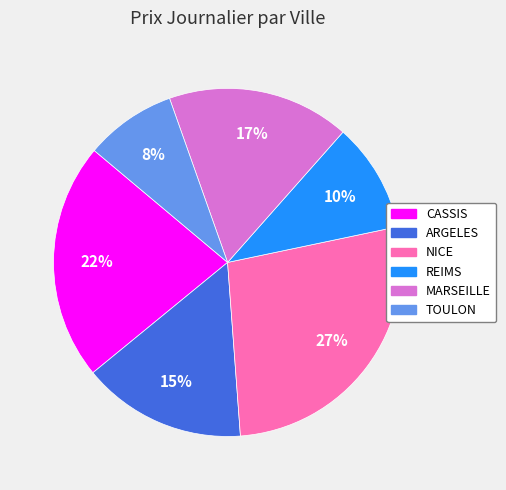

How many segments does this pie chart have?

6